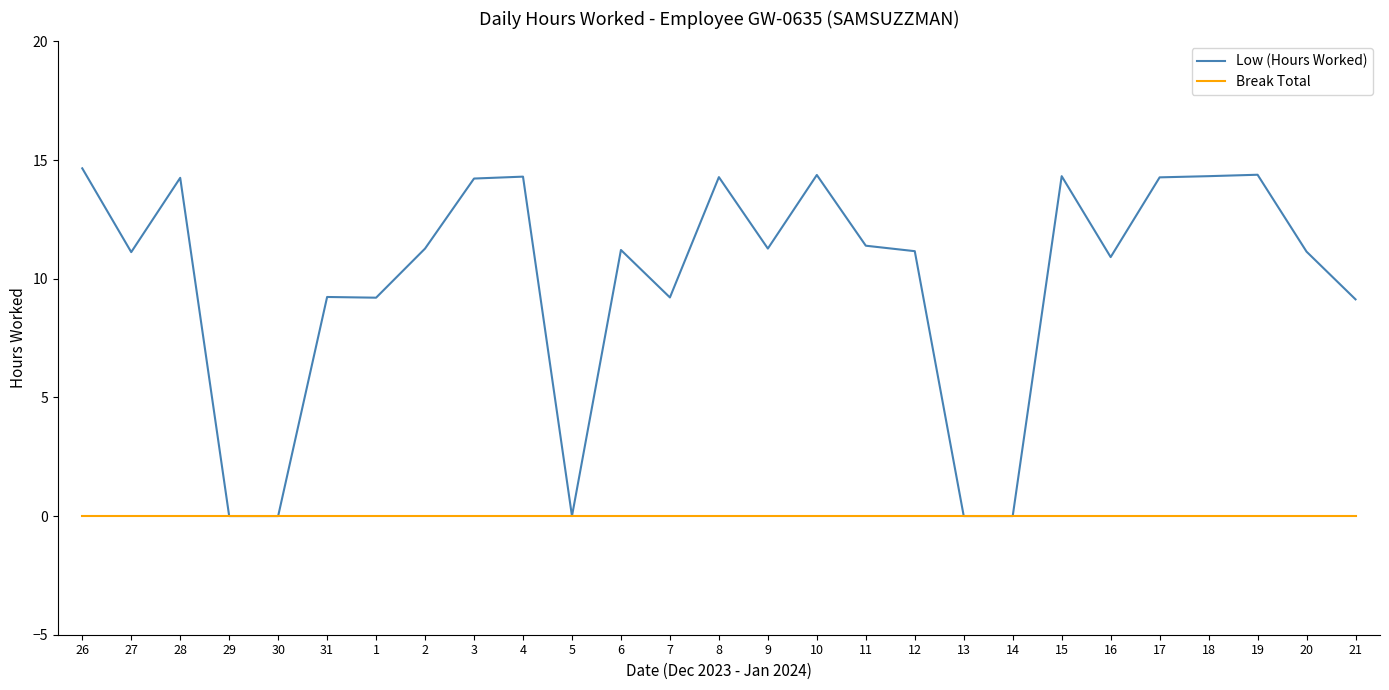

Which series has the largest total across all categories?

Low (Hours Worked)